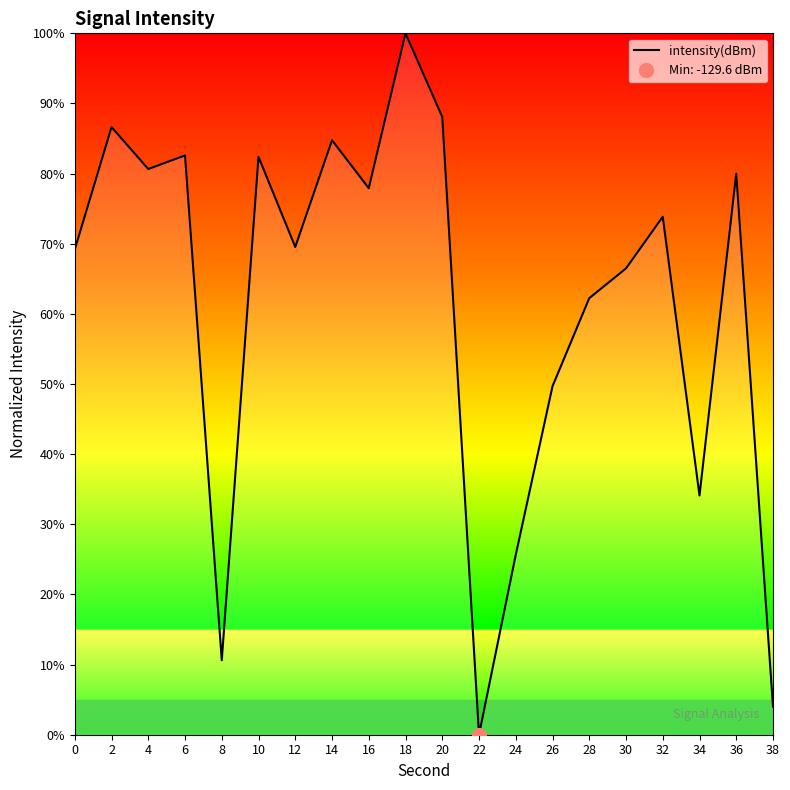

How many points are higher than both their immediate neighbors (excluding endpoints)?

7